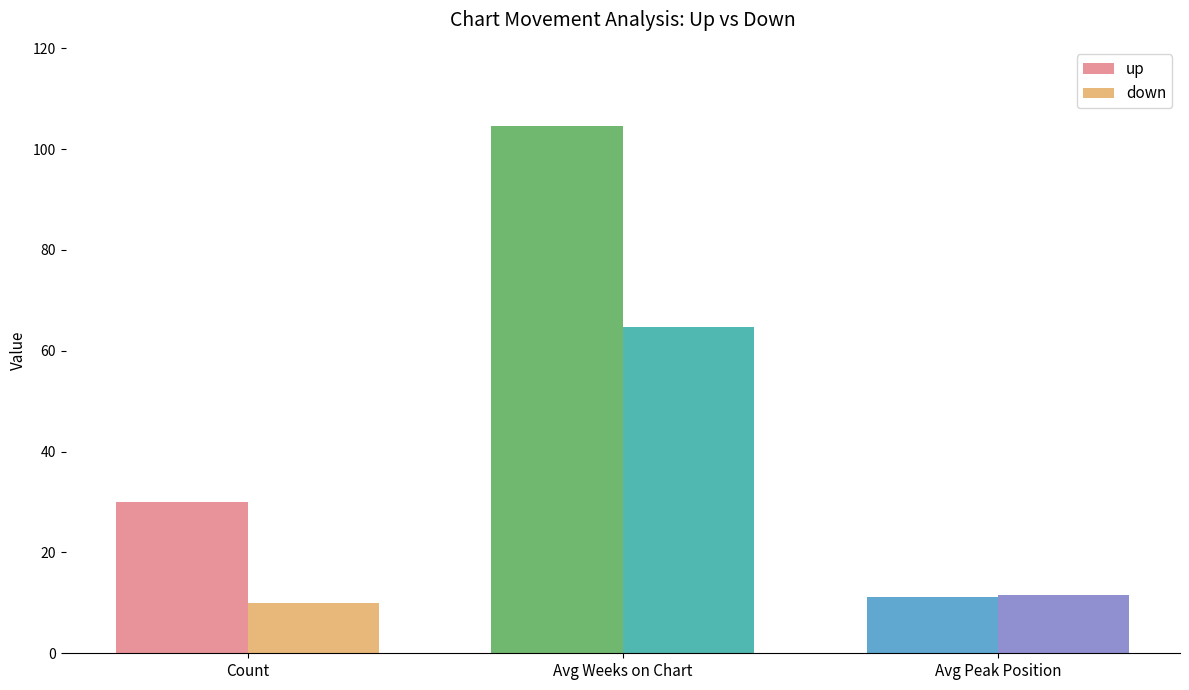

What is the difference between the down values at Avg Weeks on Chart and Avg Peak Position?

53.2